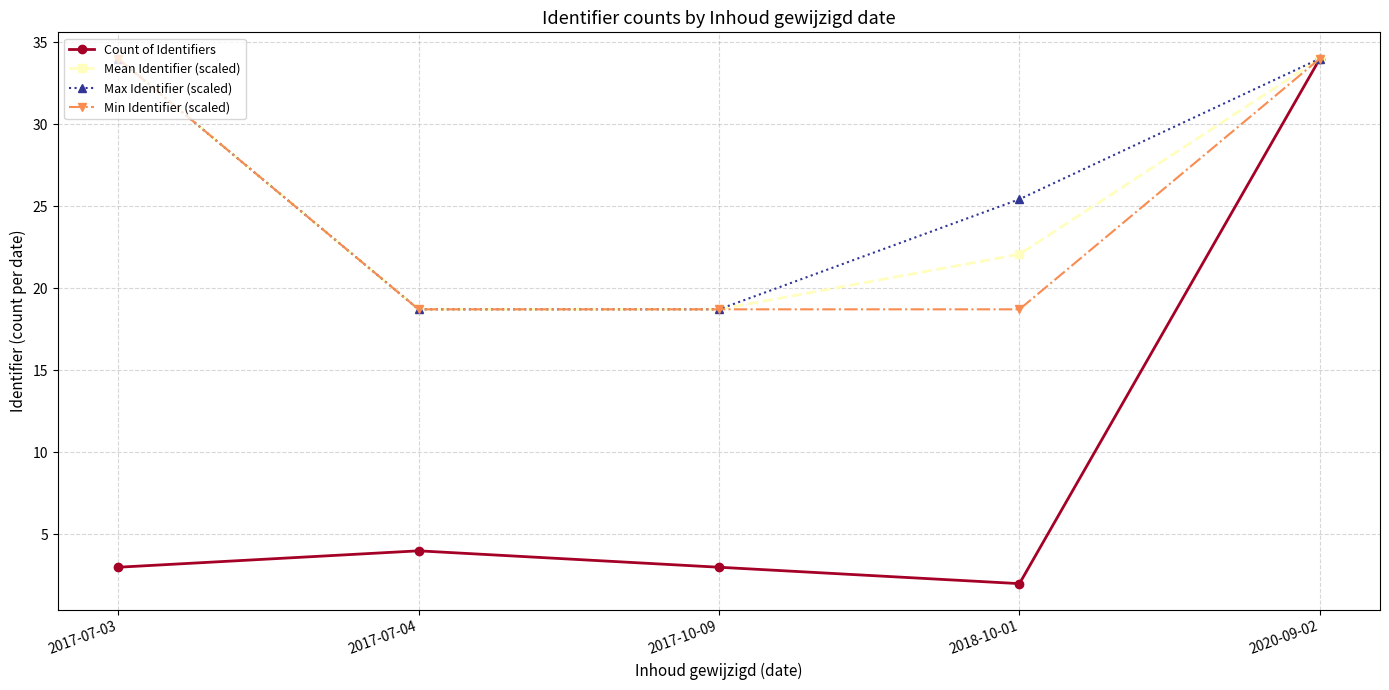

What is the average value of the Mean Identifier (scaled) series?

25.5